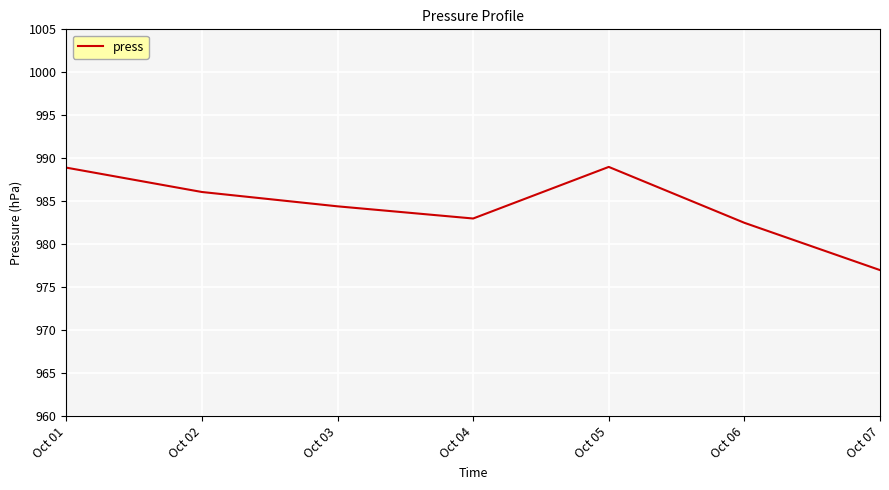

Which has a higher value, Oct 06 or Oct 01?

Oct 01